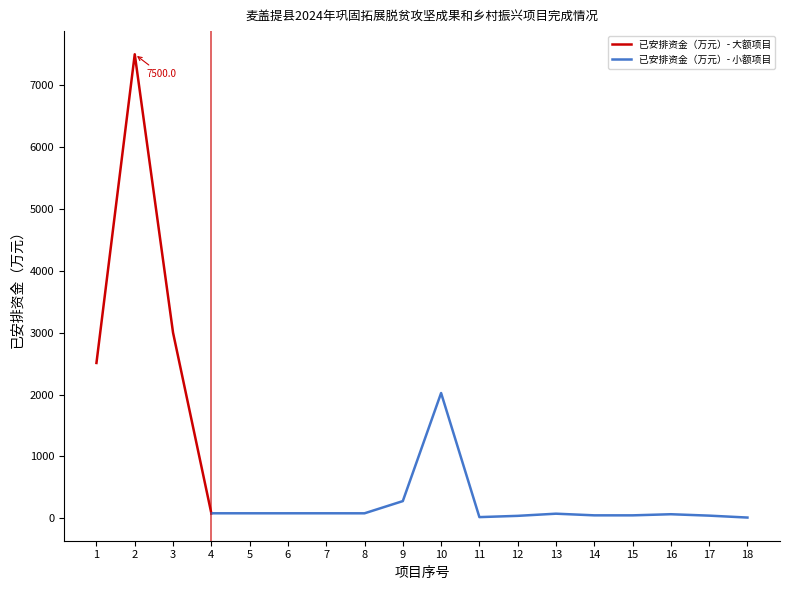

Between 3 and 12, which is larger?

3